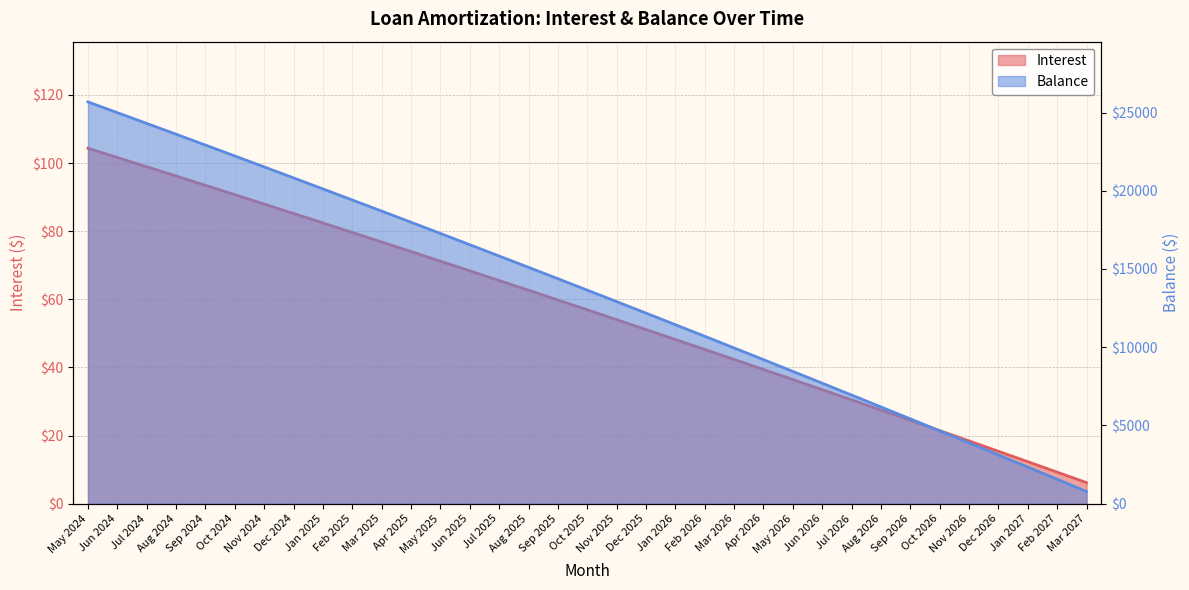

The value of Interest at Feb 2025 is 29.9. True or false?

False